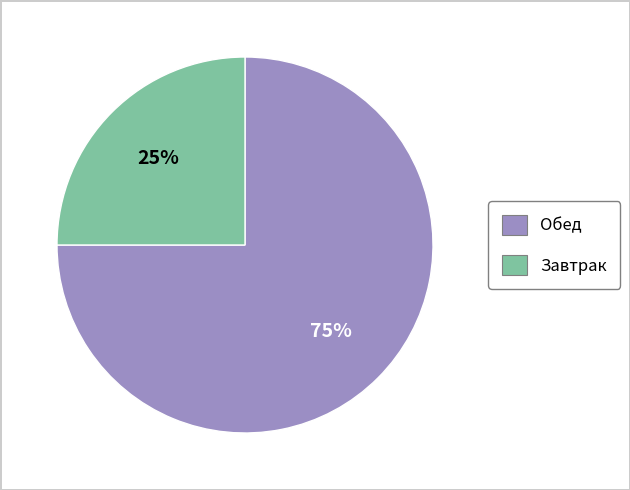

Is there any slice that represents more than half of the pie?

Yes